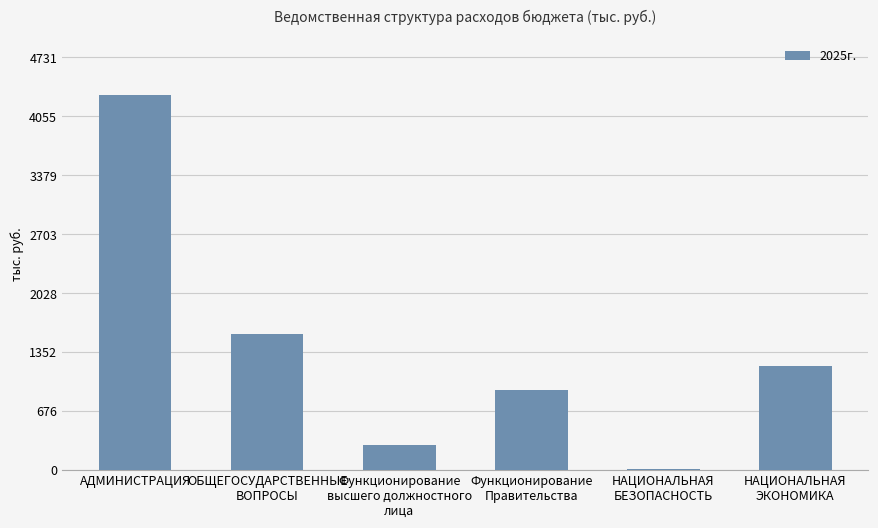

What position from the left is НАЦИОНАЛЬНАЯ
ЭКОНОМИКА?

6